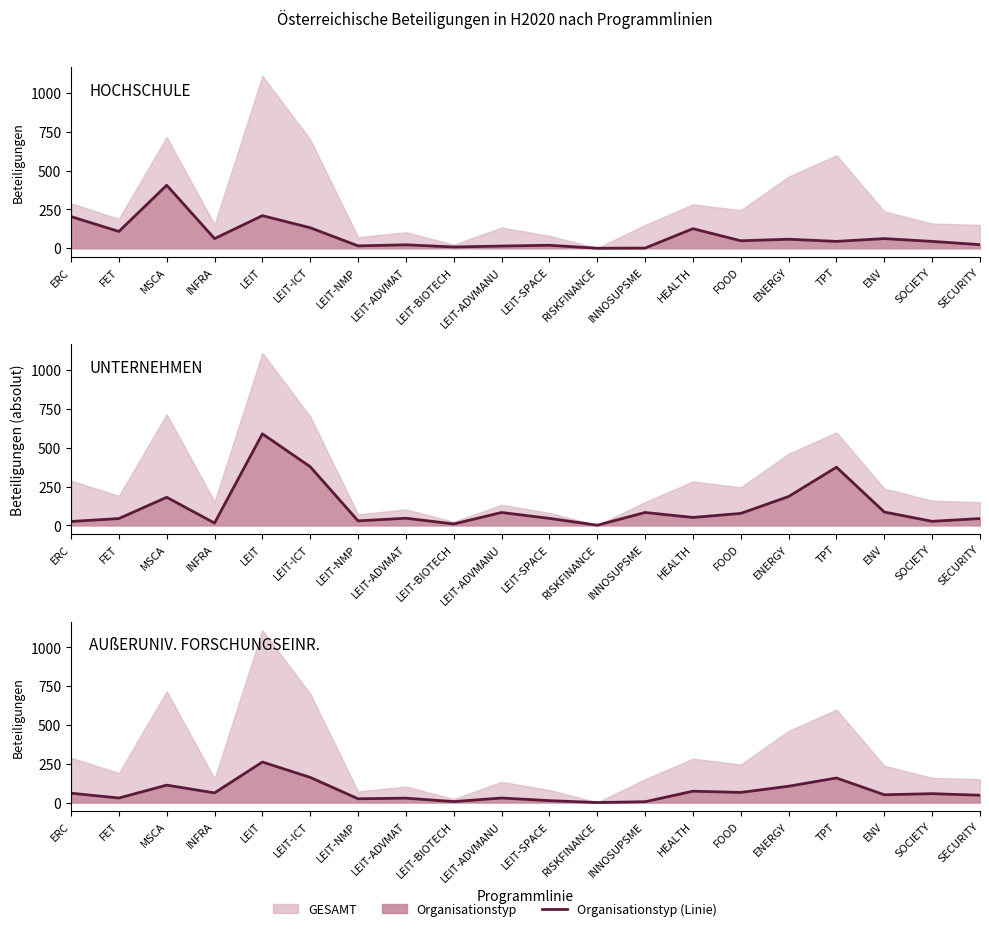

Which series has the largest total across all categories?

UNTERNEHMEN (line)